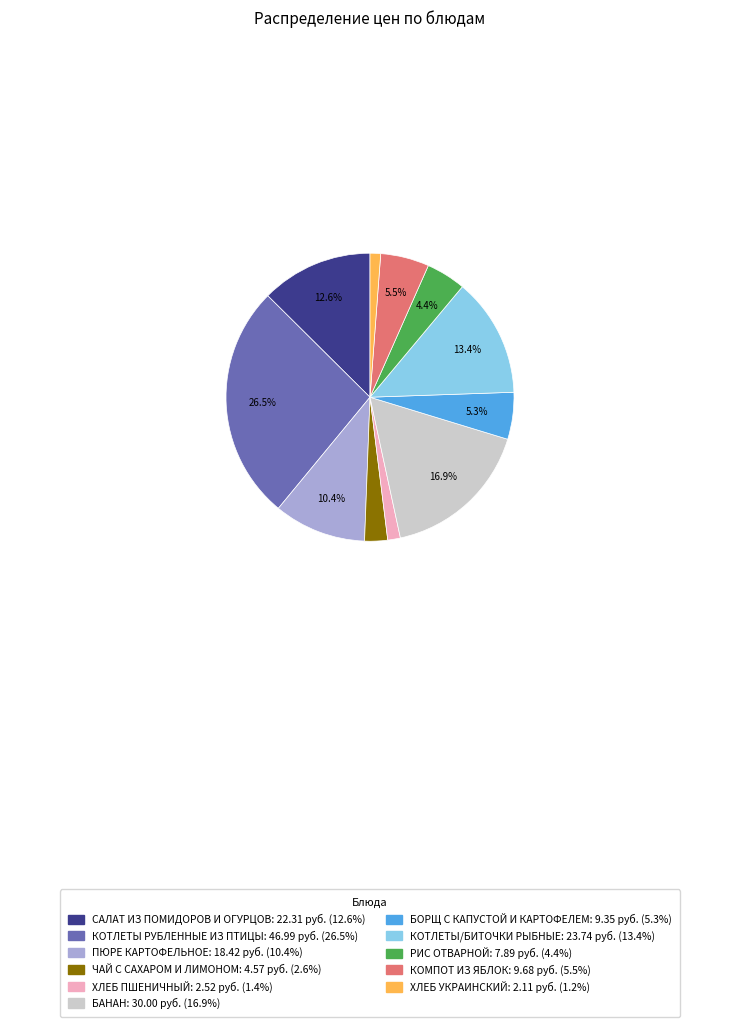

What is the ratio of the value at КОТЛЕТЫ/БИТОЧКИ РЫБНЫЕ: 23.74 руб. (13.4%) to the value at ПЮРЕ КАРТОФЕЛЬНОЕ: 18.42 руб. (10.4%)?

1.3